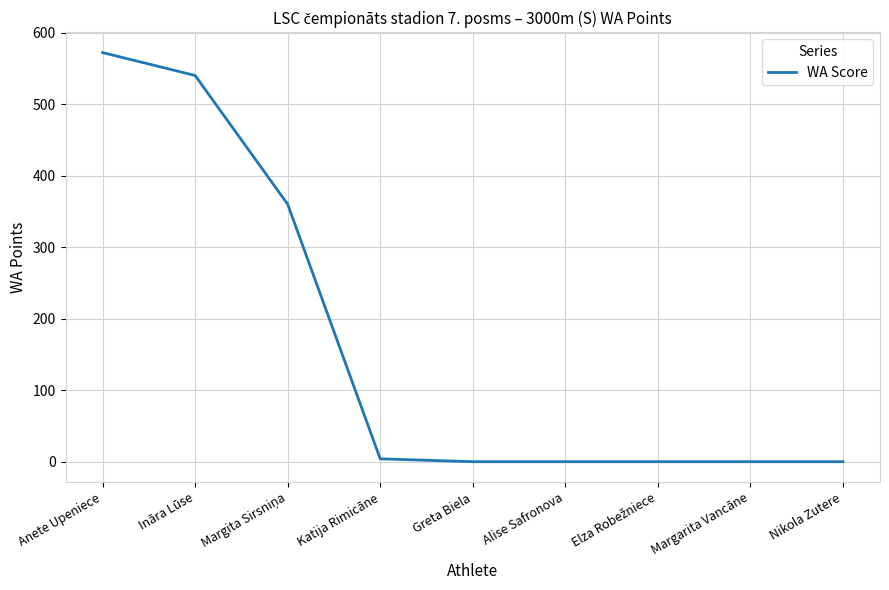

The chart shows a value of 540 at Ināra Lūse. True or false?

True